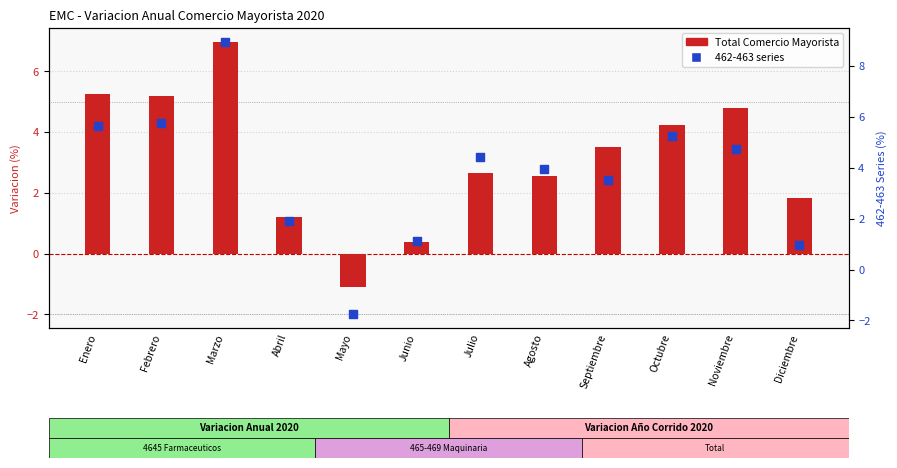

Is the value of 462-463 series at Agosto greater than the value of Total Comercio Mayorista at Febrero?

No